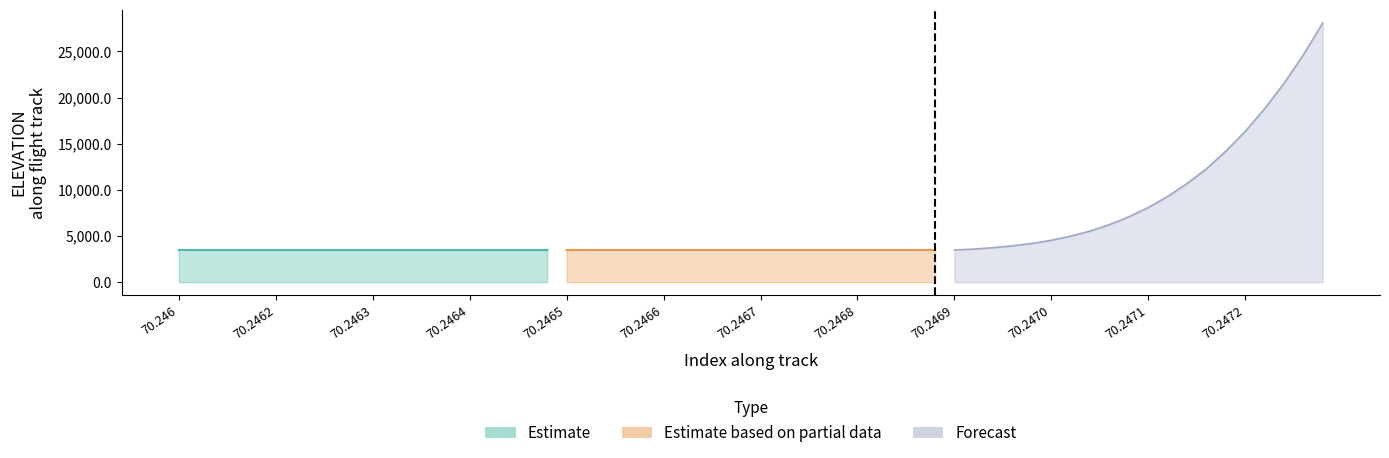

Reading left to right, extract all data points from this chart.

Estimate: 3492.9	3492.9	3492.9	3492.9	3492.9	3493.0	3493.0	3493.0	3493.0	3493.0	3493.0	3493.0	3493.0	3493.0	3493.1	3493.1	3493.1	3493.1	3493.1	3493.1
Estimate based on partial data: 3493.1	3493.1	3493.1	3493.2	3493.2	3493.2	3493.2	3493.2	3493.2	3493.2	3493.2	3493.2	3493.3	3493.3	3493.3	3493.3	3493.3	3493.3	3493.3	3493.3
Forecast: 3493.4	3593.4	3743.4	3943.4	4193.4	4543.4	4993.4	5543.4	6243.4	7093.4	8093.4	9293.4	10693.4	12293.4	14193.4	16343.4	18793.4	21543.4	24643.4	28093.4